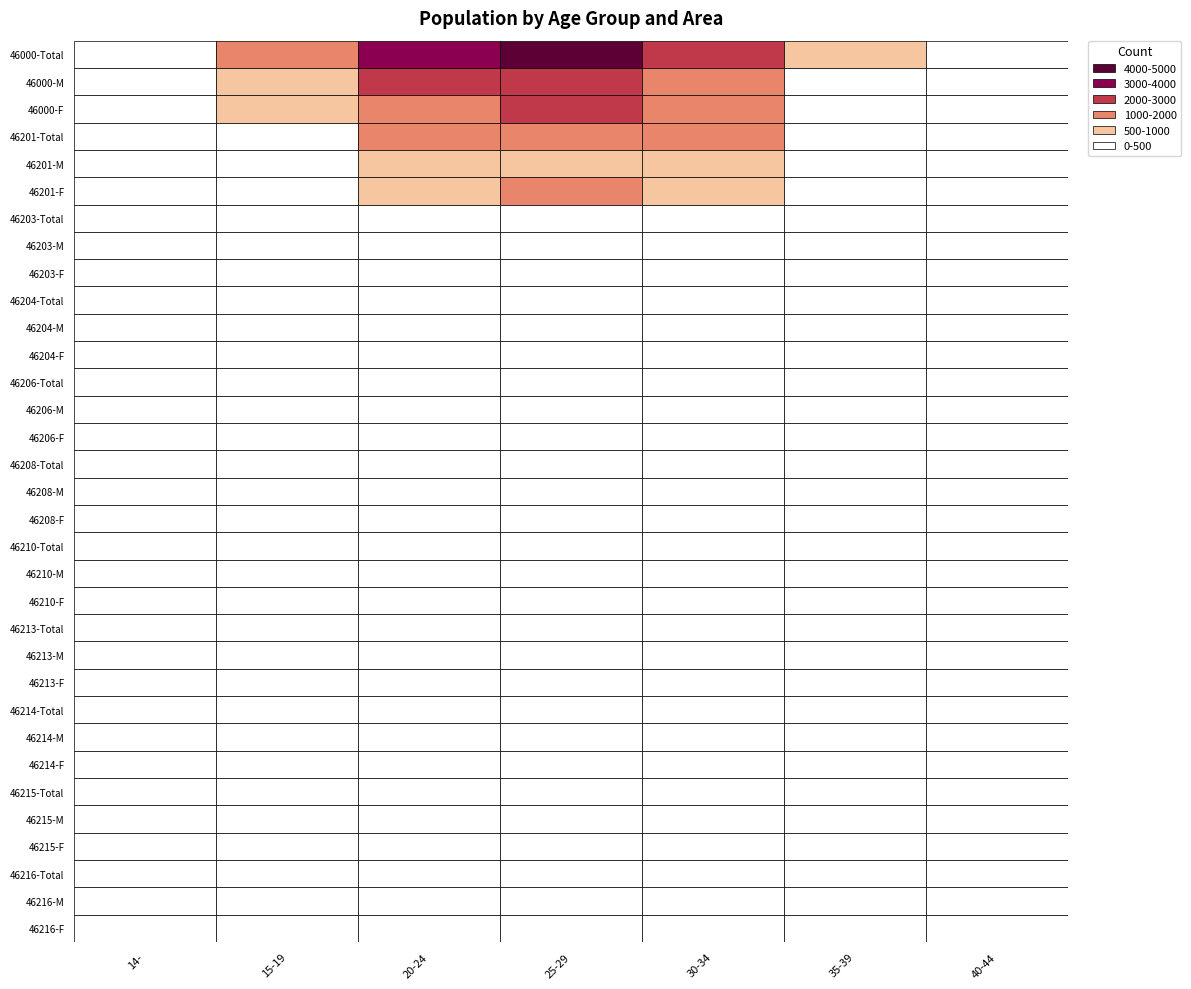

Reading left to right, what are all the values shown in this chart?

14-: 46000-Total=173	46000-M=89	46000-F=84	46201-Total=66	46201-M=36	46201-F=30	46203-Total=13	46203-M=7	46203-F=6	46204-Total=0	46204-M=0	46204-F=0	46206-Total=4	46206-M=3	46206-F=1	46208-Total=11	46208-M=6	46208-F=5	46210-Total=1	46210-M=1	46210-F=0	46213-Total=0	46213-M=0	46213-F=0	46214-Total=6	46214-M=3	46214-F=3	46215-Total=3	46215-M=2	46215-F=1	46216-Total=1	46216-M=1	46216-F=0
15-19: 46000-Total=1311	46000-M=678	46000-F=633	46201-Total=455	46201-M=233	46201-F=222	46203-Total=119	46203-M=71	46203-F=48	46204-Total=10	46204-M=6	46204-F=4	46206-Total=19	46206-M=11	46206-F=8	46208-Total=51	46208-M=26	46208-F=25	46210-Total=34	46210-M=11	46210-F=23	46213-Total=10	46213-M=4	46213-F=6	46214-Total=5	46214-M=1	46214-F=4	46215-Total=30	46215-M=17	46215-F=13	46216-Total=55	46216-M=19	46216-F=49
20-24: 46000-Total=3893	46000-M=2052	46000-F=1841	46201-Total=1504	46201-M=813	46201-F=691	46203-Total=330	46203-M=175	46203-F=155	46204-Total=38	46204-M=22	46204-F=16	46206-Total=35	46206-M=19	46206-F=16	46208-Total=135	46208-M=61	46208-F=74	46210-Total=81	46210-M=44	46210-F=37	46213-Total=24	46213-M=14	46213-F=10	46214-Total=36	46214-M=17	46214-F=19	46215-Total=59	46215-M=32	46215-F=27	46216-Total=256	46216-M=123	46216-F=133
25-29: 46000-Total=4885	46000-M=2456	46000-F=2429	46201-Total=1977	46201-M=962	46201-F=1015	46203-Total=341	46203-M=173	46203-F=168	46204-Total=53	46204-M=29	46204-F=24	46206-Total=39	46206-M=20	46206-F=19	46208-Total=166	46208-M=80	46208-F=86	46210-Total=108	46210-M=53	46210-F=55	46213-Total=36	46213-M=17	46213-F=19	46214-Total=38	46214-M=24	46214-F=14	46215-Total=75	46215-M=37	46215-F=38	46216-Total=298	46216-M=161	46216-F=137
30-34: 46000-Total=2800	46000-M=1424	46000-F=1376	46201-Total=1190	46201-M=611	46201-F=579	46203-Total=202	46203-M=107	46203-F=95	46204-Total=22	46204-M=11	46204-F=11	46206-Total=28	46206-M=16	46206-F=12	46208-Total=89	46208-M=42	46208-F=47	46210-Total=69	46210-M=34	46210-F=35	46213-Total=28	46213-M=19	46213-F=9	46214-Total=17	46214-M=6	46214-F=11	46215-Total=36	46215-M=22	46215-F=14	46216-Total=137	46216-M=70	46216-F=67
35-39: 46000-Total=615	46000-M=304	46000-F=311	46201-Total=273	46201-M=135	46201-F=138	46203-Total=34	46203-M=13	46203-F=21	46204-Total=6	46204-M=5	46204-F=1	46206-Total=8	46206-M=4	46206-F=4	46208-Total=17	46208-M=7	46208-F=10	46210-Total=8	46210-M=3	46210-F=5	46213-Total=4	46213-M=3	46213-F=1	46214-Total=6	46214-M=1	46214-F=5	46215-Total=11	46215-M=3	46215-F=8	46216-Total=33	46216-M=19	46216-F=14
40-44: 46000-Total=11	46000-M=3	46000-F=8	46201-Total=9	46201-M=3	46201-F=6	46203-Total=0	46203-M=0	46203-F=0	46204-Total=0	46204-M=0	46204-F=0	46206-Total=0	46206-M=0	46206-F=0	46208-Total=0	46208-M=0	46208-F=0	46210-Total=0	46210-M=0	46210-F=0	46213-Total=0	46213-M=0	46213-F=0	46214-Total=0	46214-M=0	46214-F=0	46215-Total=1	46215-M=0	46215-F=1	46216-Total=0	46216-M=0	46216-F=0